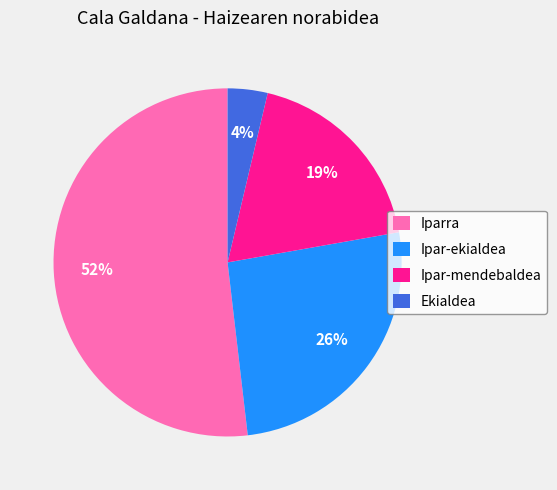

To the nearest percent, what is the average slice percentage?

25%